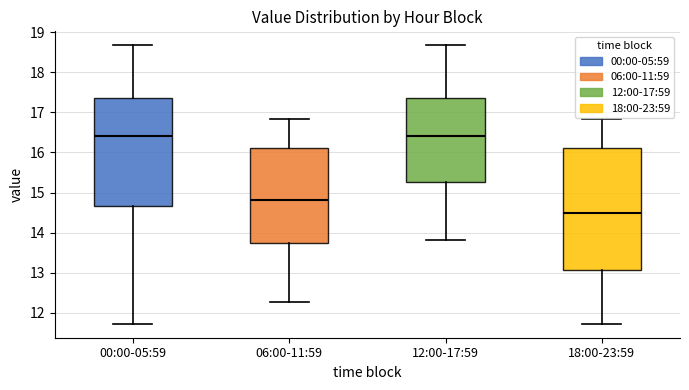

Where does the lower whisker of the box for 18:00-23:59 end on the y-axis? The values are not printed on the chart, so give them approximately, as read against the axis.

11.7